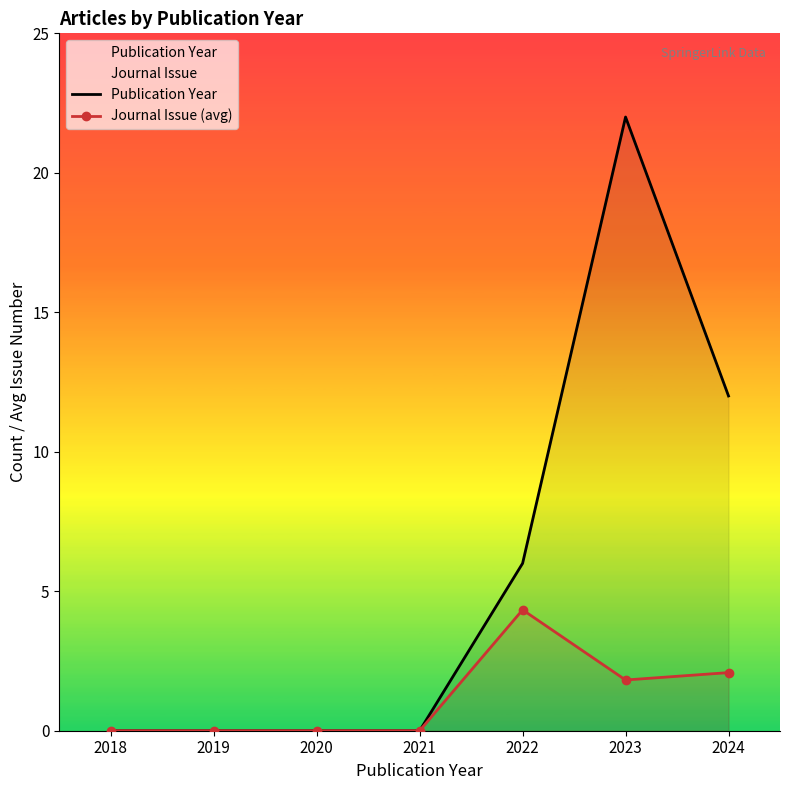

How many values in Journal Issue (avg) are above zero?

3